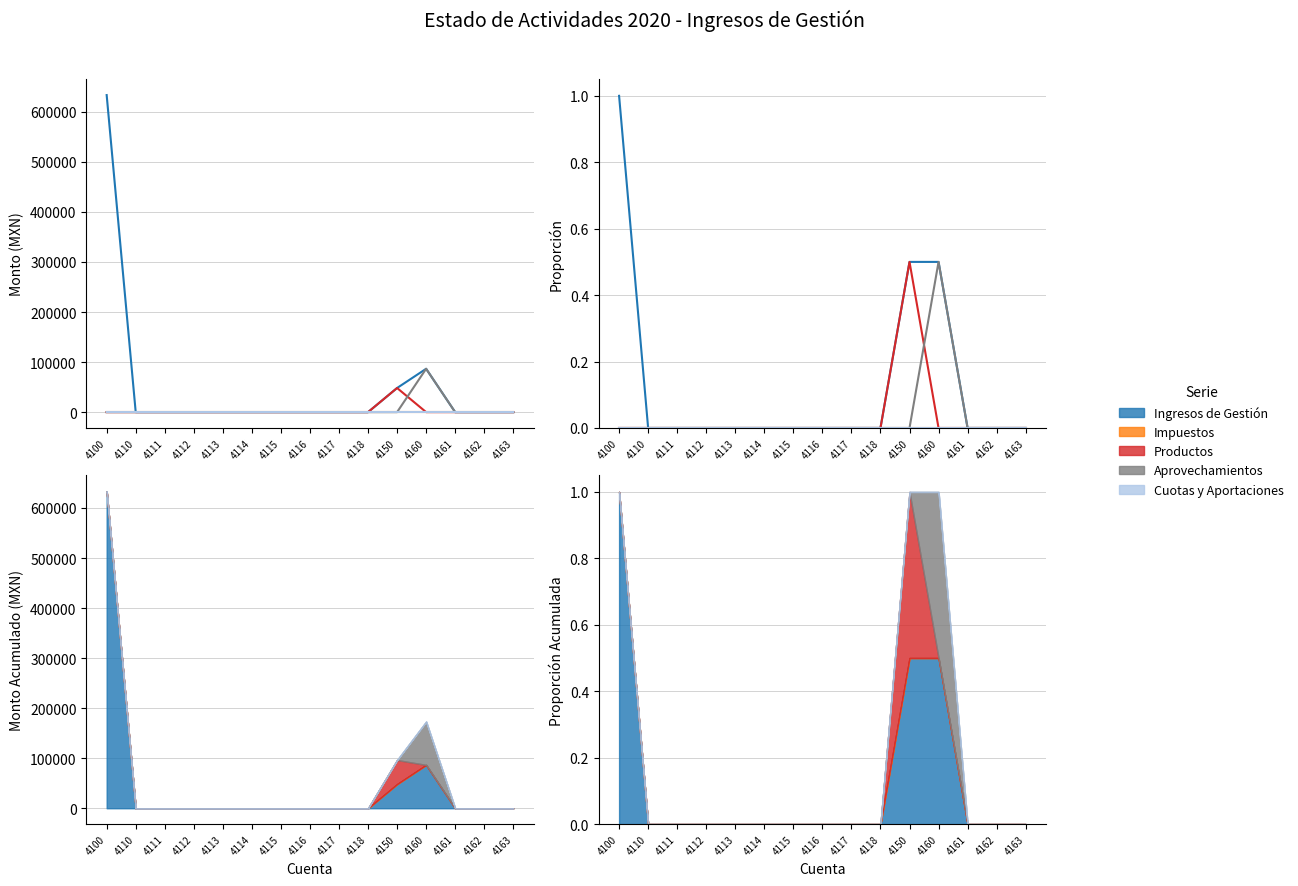

Reading right to left, extract all data points from this chart.

Ingresos de Gestión: 4163=0.0	4162=0.0	4161=0.0	4160=0.5	4150=0.5	4118=0.0	4117=0.0	4116=0.0	4115=0.0	4114=0.0	4113=0.0	4112=0.0	4111=0.0	4110=0.0	4100=1.0
Impuestos: 4163=0.0	4162=0.0	4161=0.0	4160=0.0	4150=0.0	4118=0.0	4117=0.0	4116=0.0	4115=0.0	4114=0.0	4113=0.0	4112=0.0	4111=0.0	4110=0.0	4100=0.0
Productos: 4163=0.0	4162=0.0	4161=0.0	4160=0.0	4150=0.5	4118=0.0	4117=0.0	4116=0.0	4115=0.0	4114=0.0	4113=0.0	4112=0.0	4111=0.0	4110=0.0	4100=0.0
Aprovechamientos: 4163=0.0	4162=0.0	4161=0.0	4160=0.5	4150=0.0	4118=0.0	4117=0.0	4116=0.0	4115=0.0	4114=0.0	4113=0.0	4112=0.0	4111=0.0	4110=0.0	4100=0.0
Cuotas y Aportaciones: 4163=0.0	4162=0.0	4161=0.0	4160=0.0	4150=0.0	4118=0.0	4117=0.0	4116=0.0	4115=0.0	4114=0.0	4113=0.0	4112=0.0	4111=0.0	4110=0.0	4100=0.0